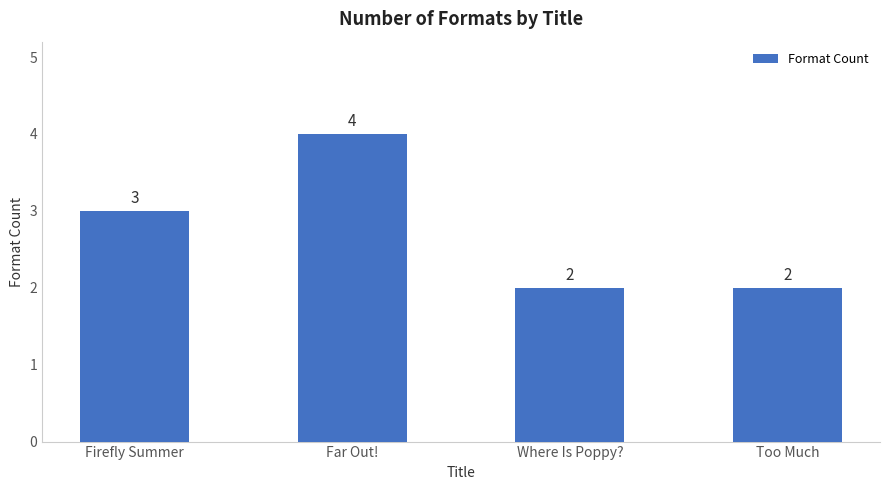

What is the greatest value displayed?

4